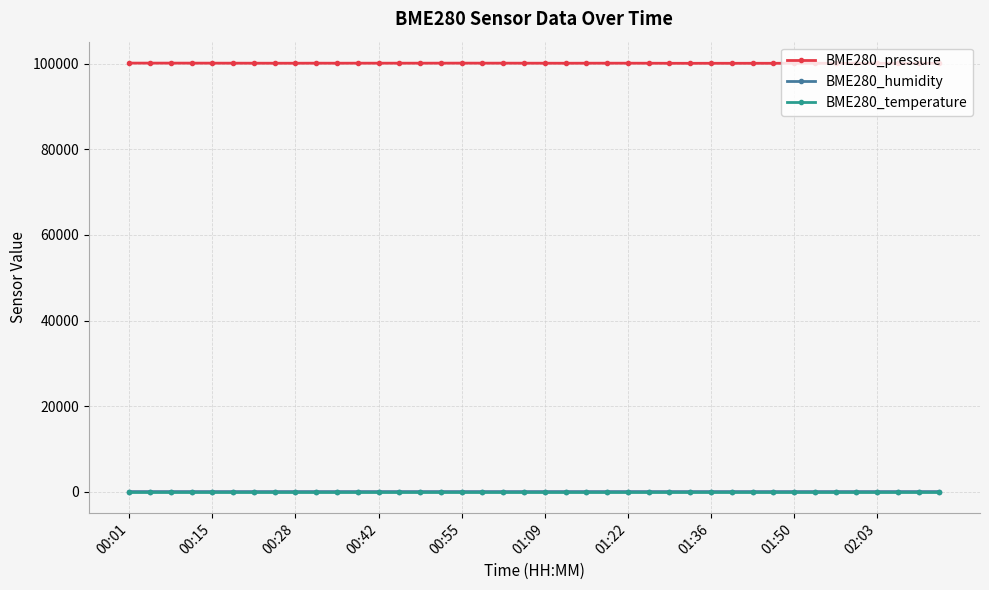

Which series has the largest range (max minus min)?

BME280_pressure